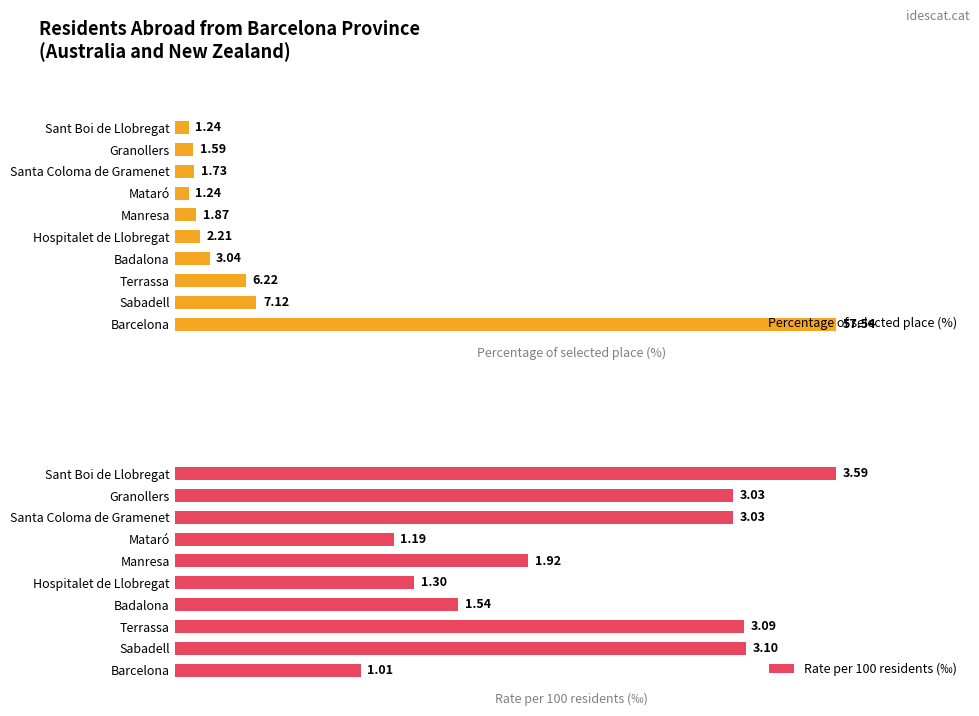

How many groups of bars are there?

10